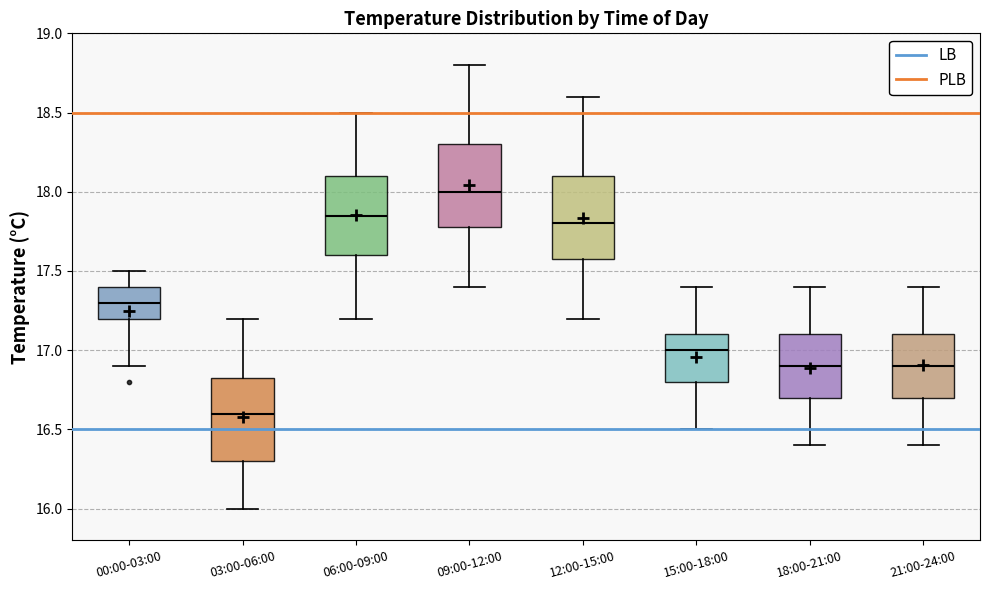

Reading left to right, read every box against the y-axis: the position of its median line, the range the box covers, and the ends of its whiskers. The values are not printed on the chart, so give them approximately, as read against the axis.

00:00-03:00: median 17.30, box 17.20 to 17.40, whiskers 16.90 to 17.50
03:00-06:00: median 16.60, box 16.30 to 16.85, whiskers 16.00 to 17.20
06:00-09:00: median 17.85, box 17.60 to 18.10, whiskers 17.20 to 18.50
09:00-12:00: median 18.00, box 17.80 to 18.30, whiskers 17.40 to 18.80
12:00-15:00: median 17.80, box 17.60 to 18.10, whiskers 17.20 to 18.60
15:00-18:00: median 17.00, box 16.80 to 17.10, whiskers 16.50 to 17.40
18:00-21:00: median 16.90, box 16.70 to 17.10, whiskers 16.40 to 17.40
21:00-24:00: median 16.90, box 16.70 to 17.10, whiskers 16.40 to 17.40